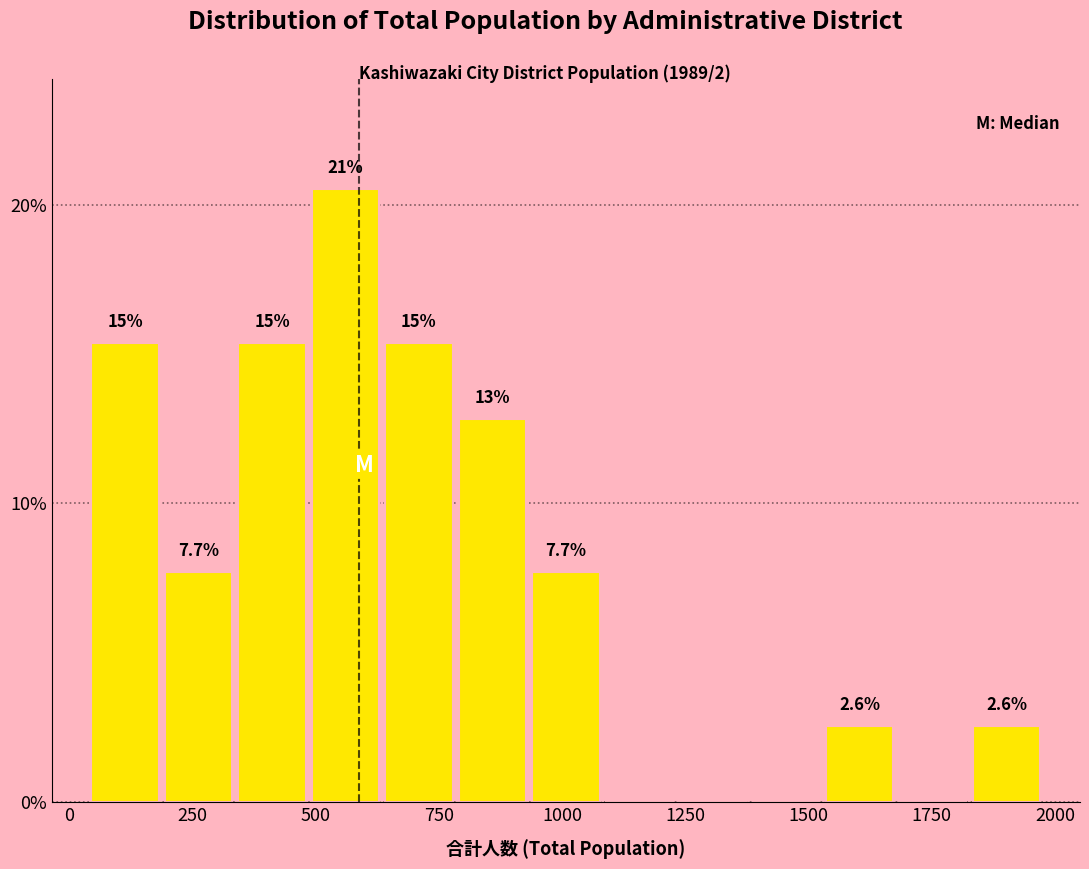

Read against the x-axis, roughly where is the centre of the tallest bar?

550